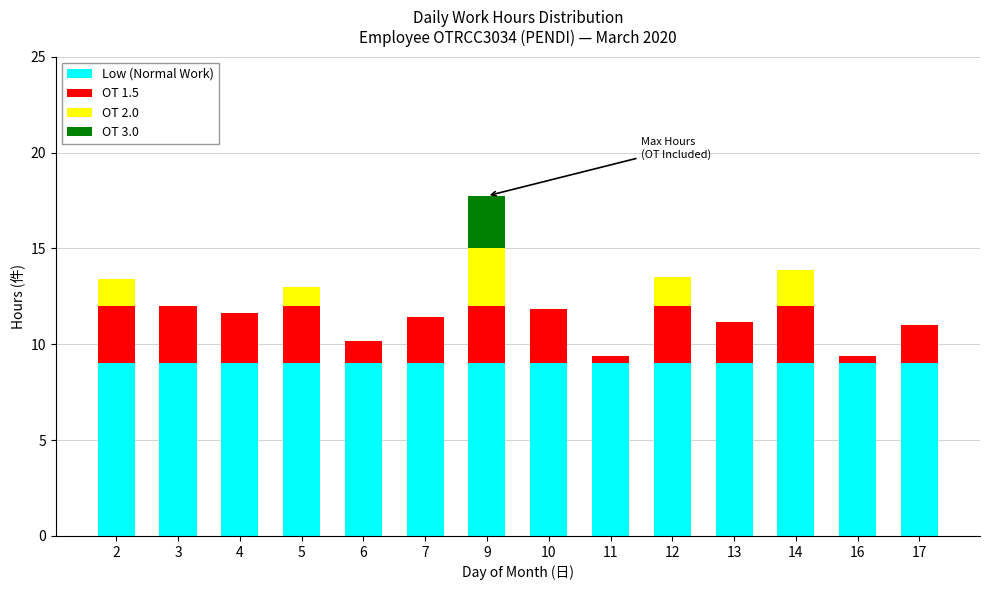

Are the bars horizontal?

No